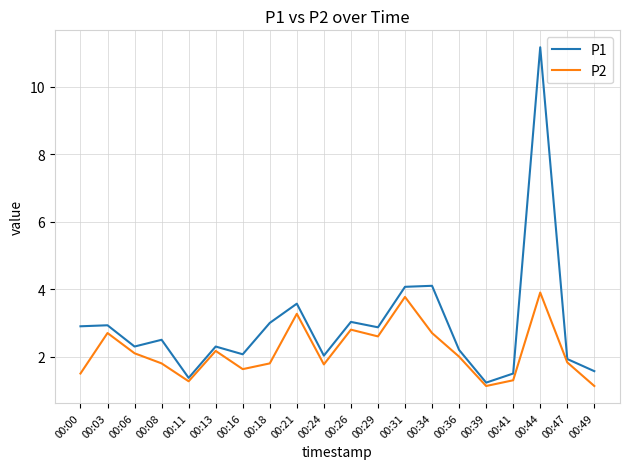

Count the number of categories in the chart.

20